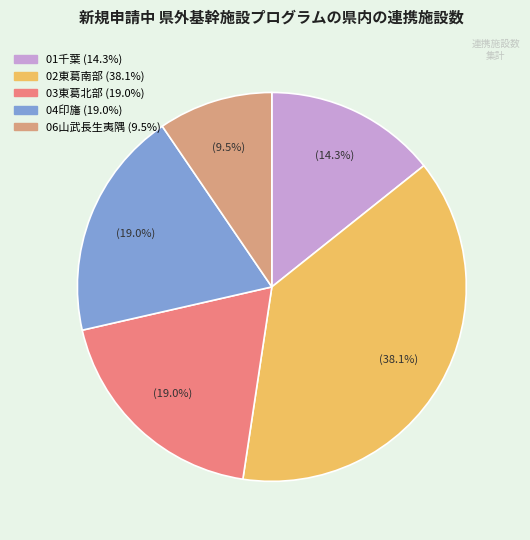

Is there a majority slice in this chart?

No